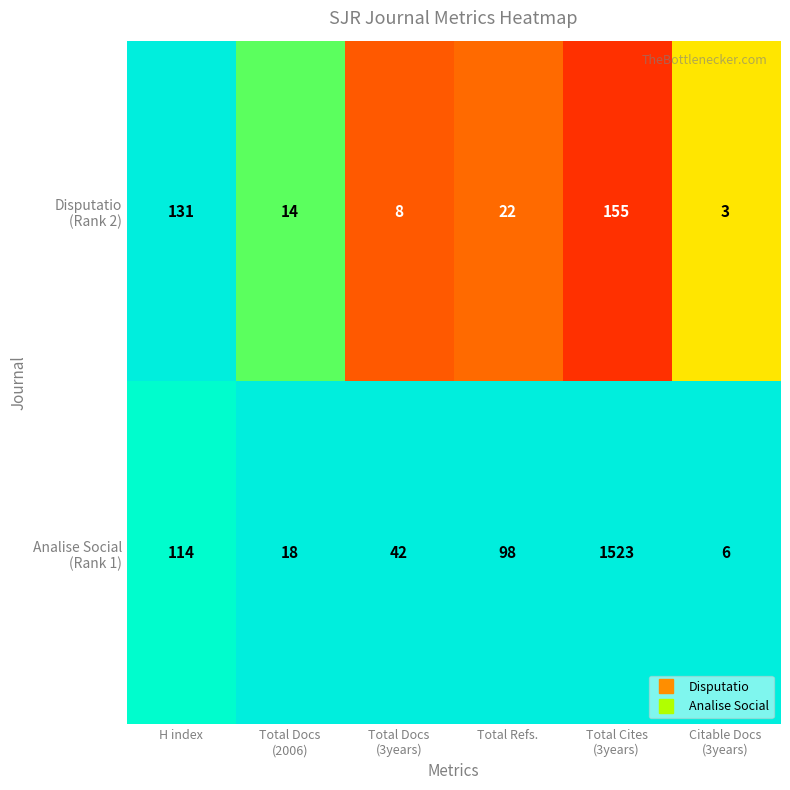

Count the number of data series in this chart.

2